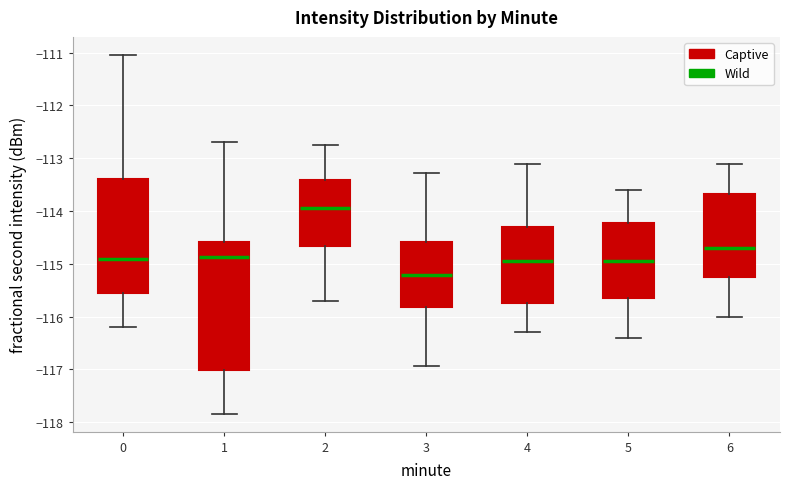

Reading left to right, transcribe this box plot: for each box, give where its median line is, the range the box spans, and where its two whiskers end, as read against the y-axis. The values are not printed on the chart, so give them approximately, as read against the axis.

0: median -114.9, box -115.6 to -113.4, whiskers -116.2 to -111.0
1: median -114.9, box -117.0 to -114.6, whiskers -117.8 to -112.7
2: median -113.9, box -114.7 to -113.4, whiskers -115.7 to -112.7
3: median -115.2, box -115.8 to -114.6, whiskers -116.9 to -113.3
4: median -114.9, box -115.7 to -114.3, whiskers -116.3 to -113.1
5: median -114.9, box -115.6 to -114.2, whiskers -116.4 to -113.6
6: median -114.7, box -115.2 to -113.7, whiskers -116.0 to -113.1